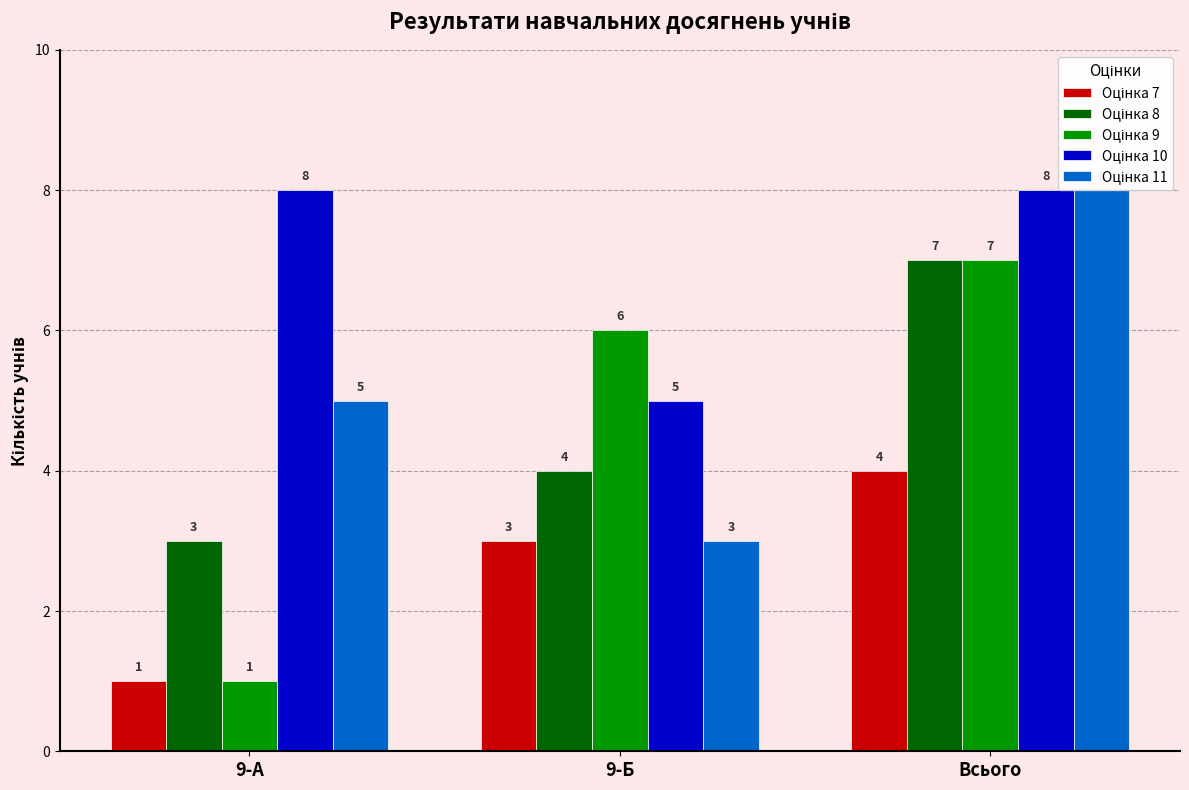

What value does the Оцінка 10 series have at Всього?

8